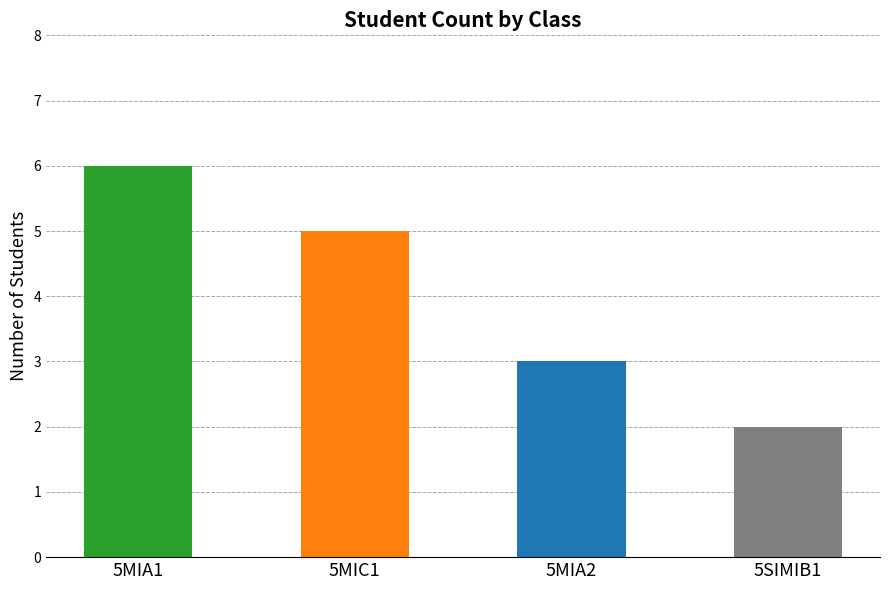

List the labels in order of value, largest first.

5MIA1, 5MIC1, 5MIA2, 5SIMIB1